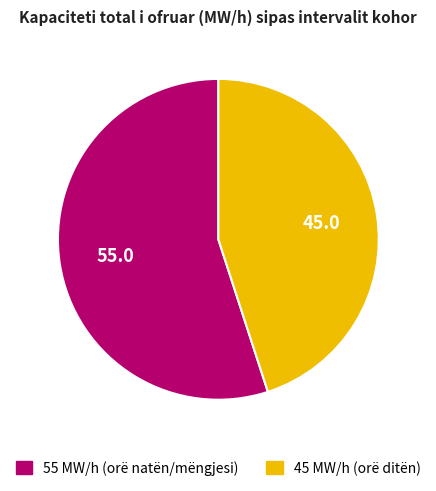

Count the number of slices in the pie.

2